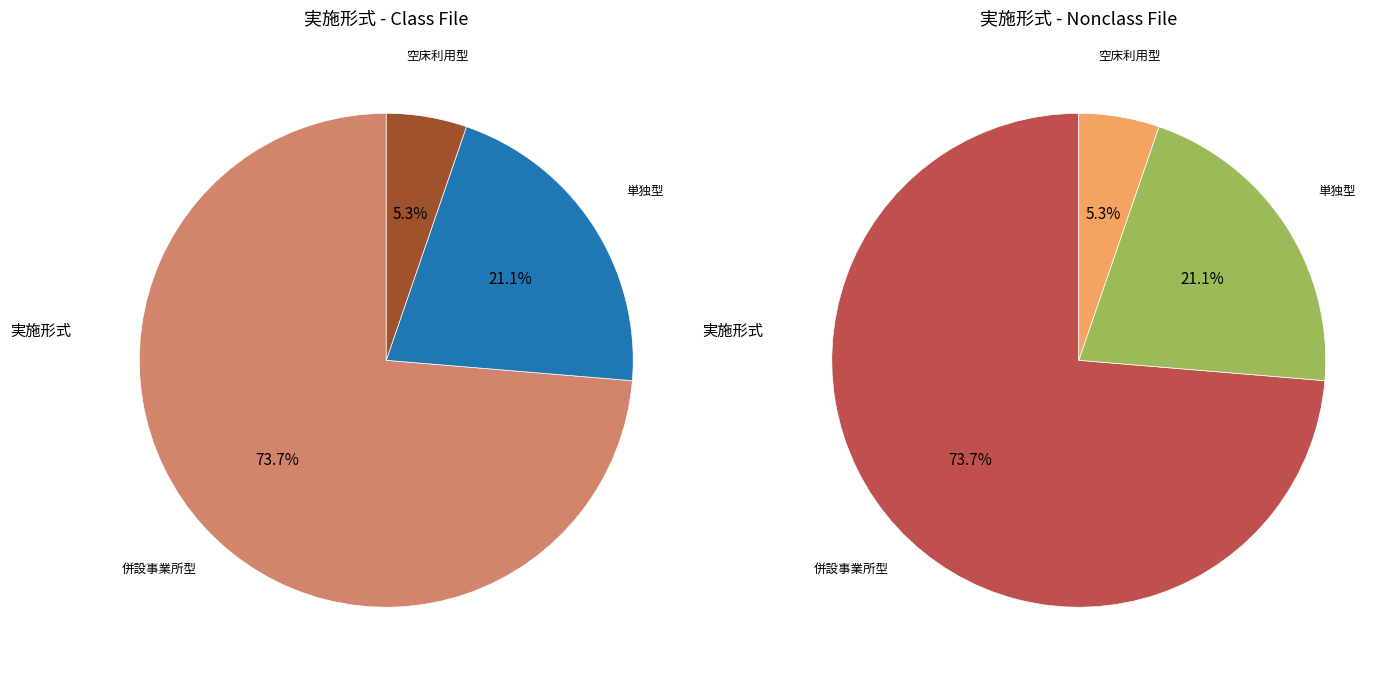

What is the ratio of the value at 単独型 to the value at 空床利用型?

4.0